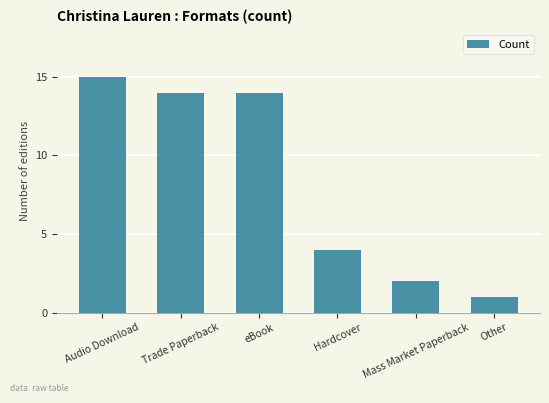

What position from the right is Audio Download?

6